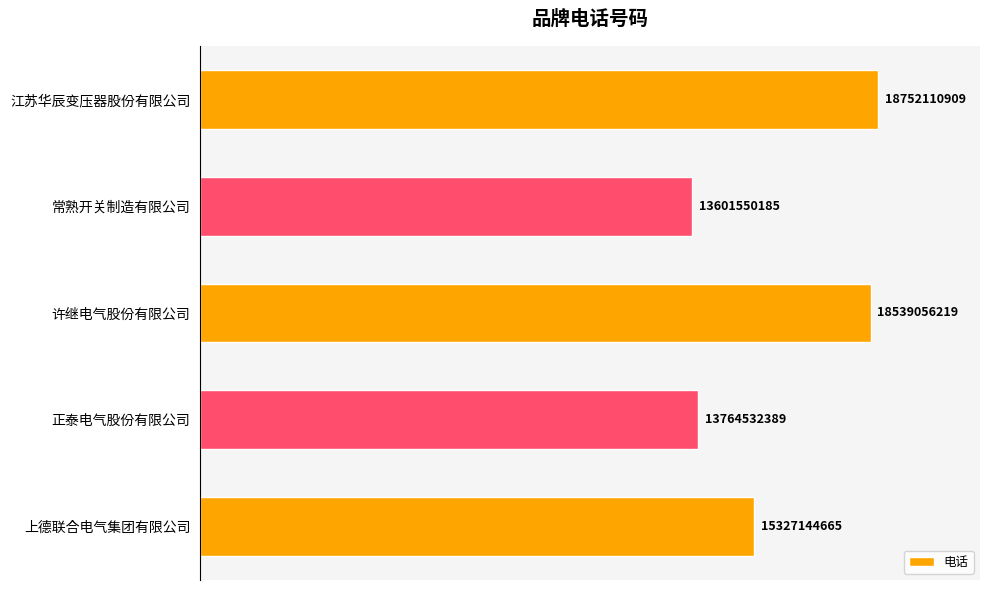

Are the bars horizontal?

Yes